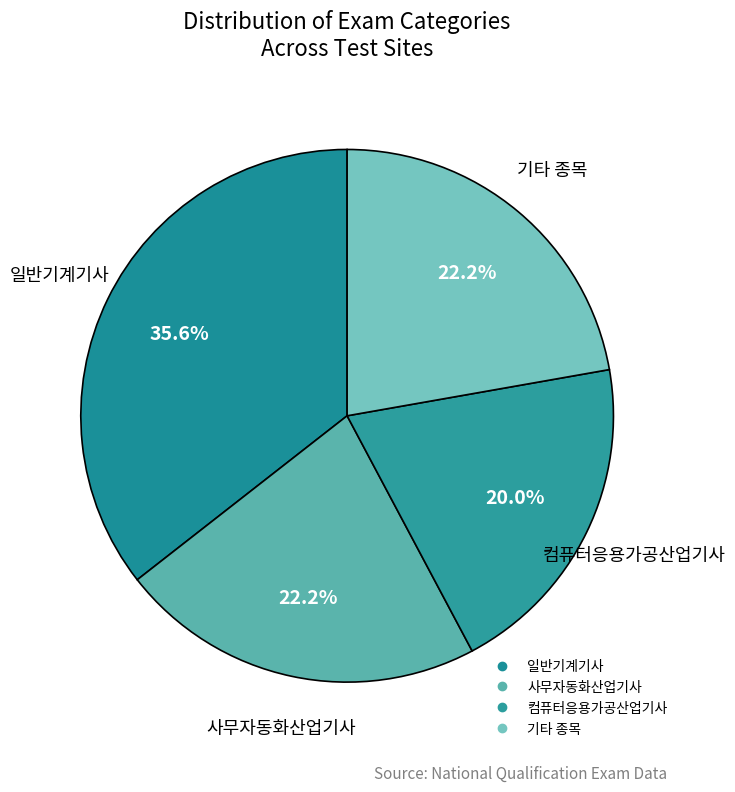

Count the number of slices in the pie.

4